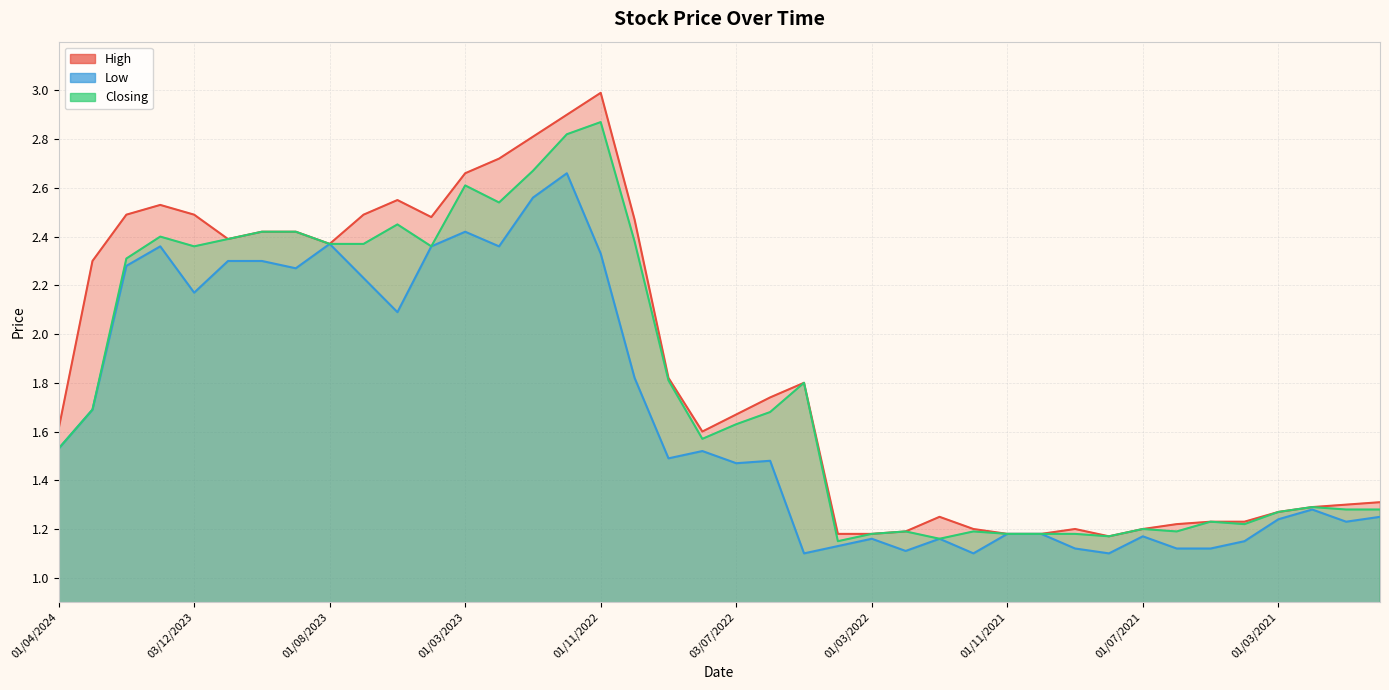

True or false: High and Closing intersect in this chart.

False